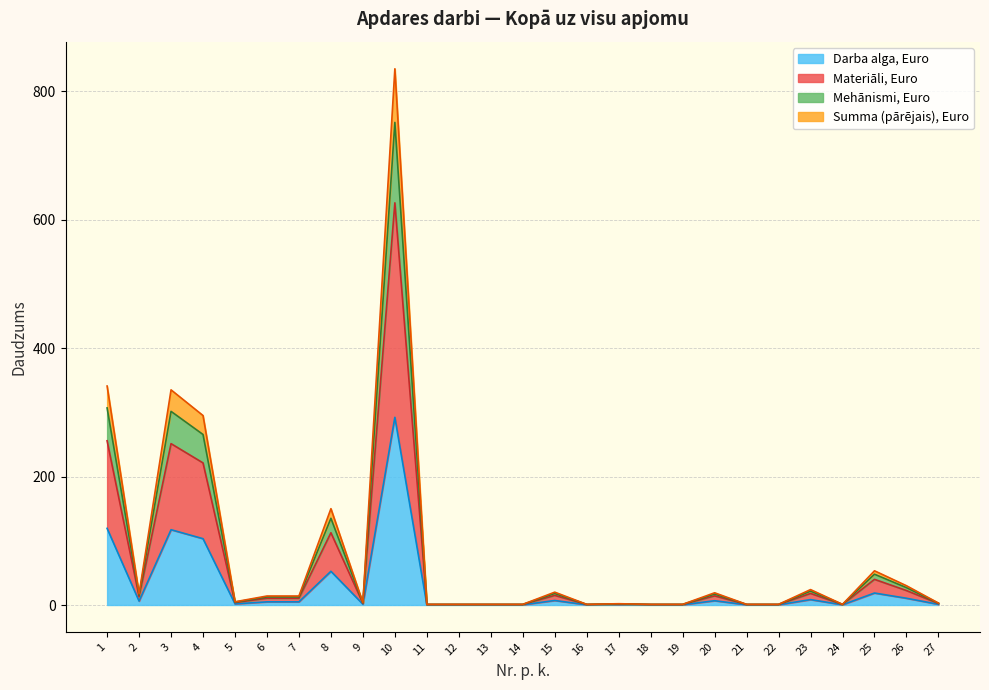

How many data points in Daudzums are less than 5?

13